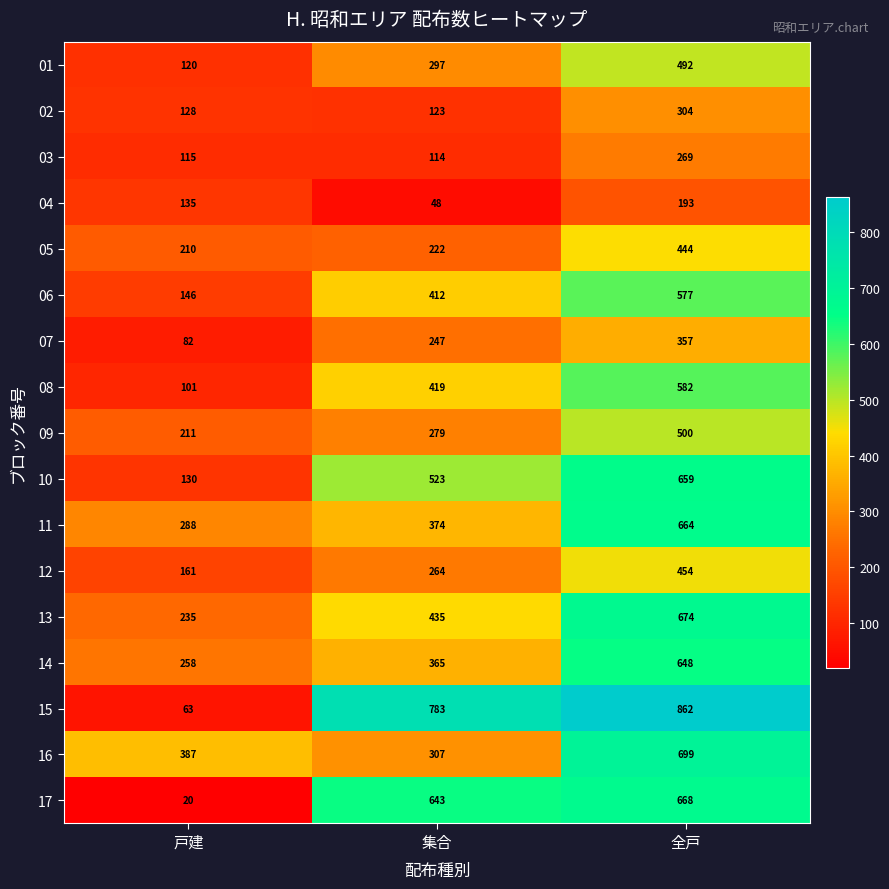

Which category has the lowest value in the 04 series?

集合